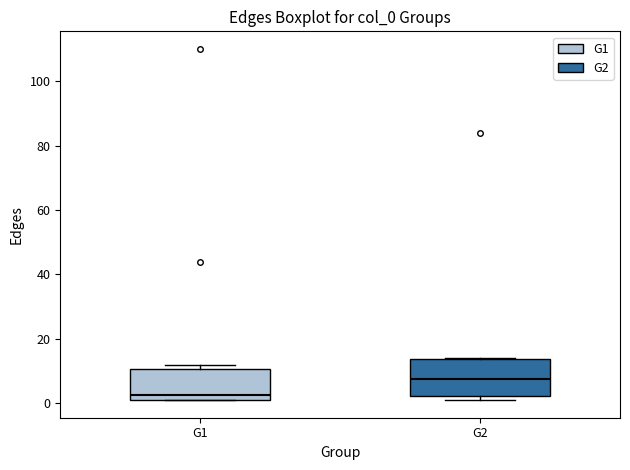

Which box's median line is the highest?

G2